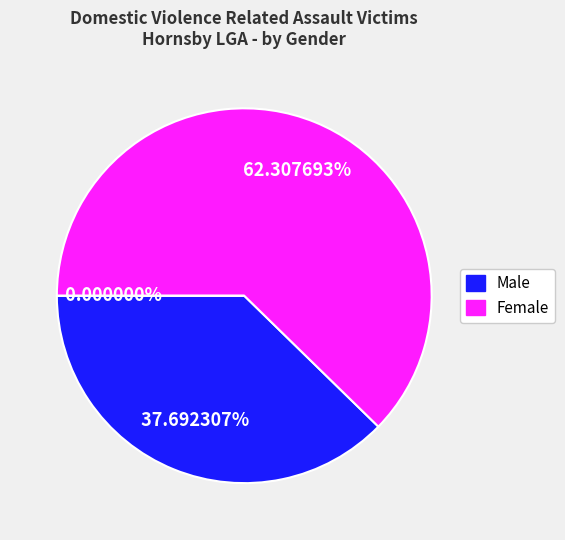

Which slice represents more than half of the pie?

Female